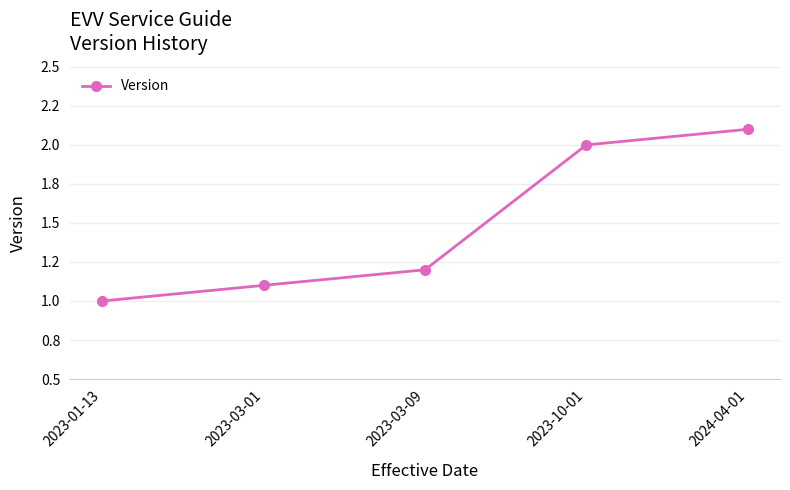

What is the average value?

1.5